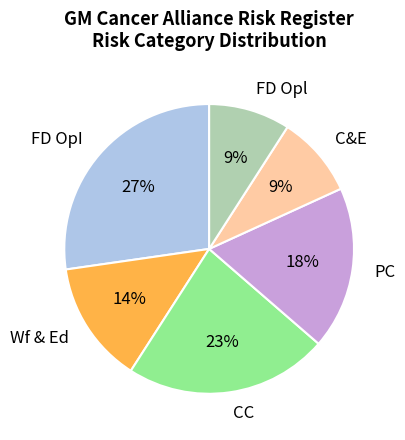

To the nearest percent, what is the difference between the largest and smallest slice percentages?

18%